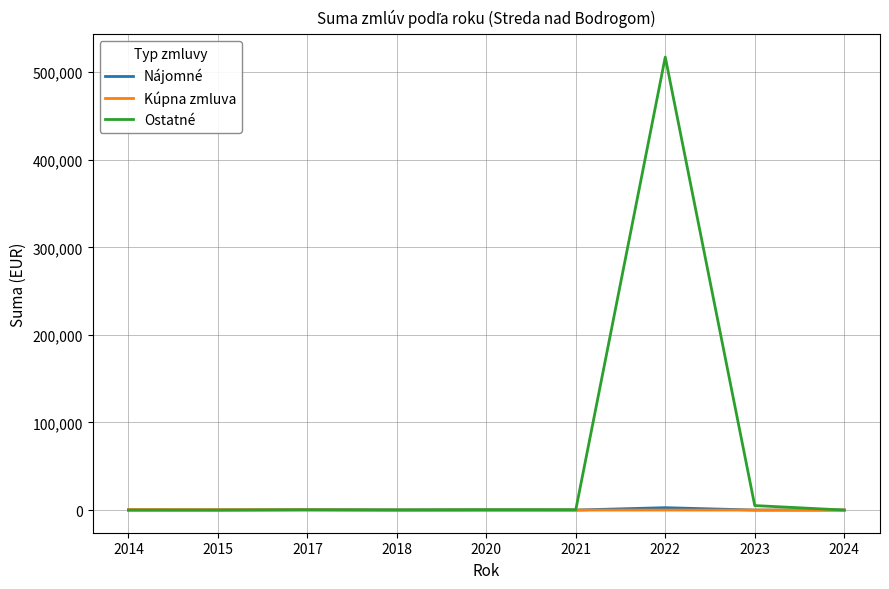

Where do Kúpna zmluva and Nájomné first cross each other?

2015 and 2017